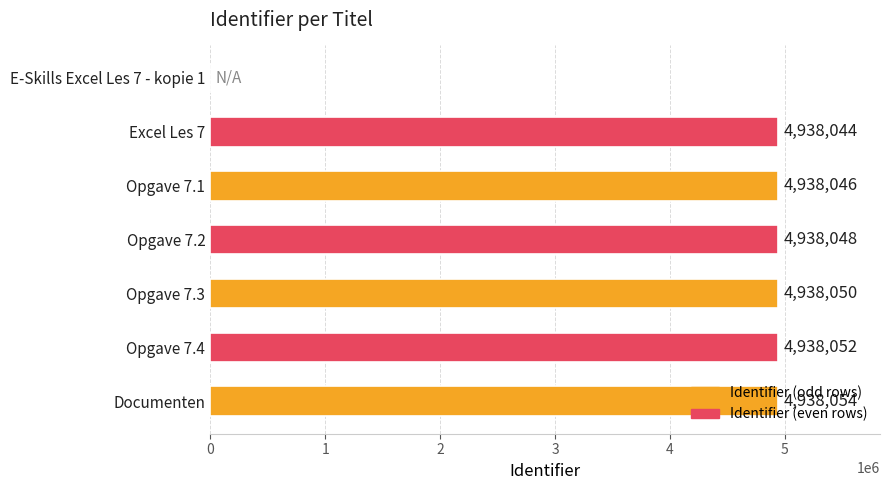

What is the change in value from Opgave 7.2 to Documenten?

+6